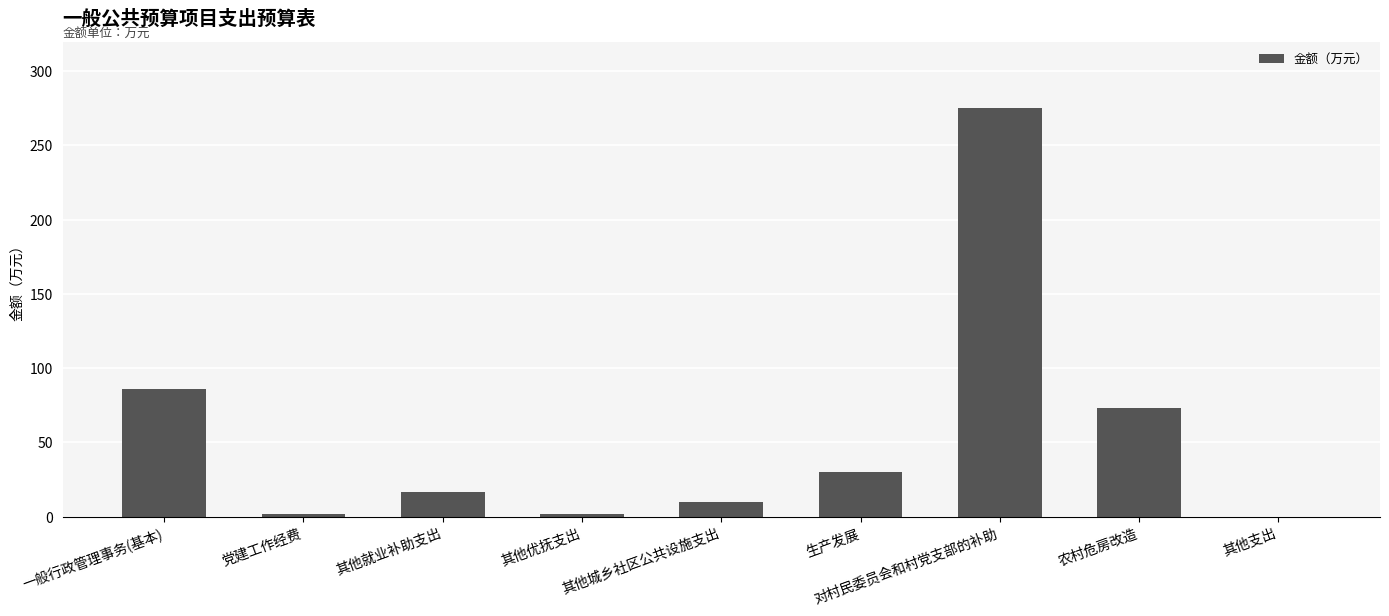

What is the ratio of the value at 对村民委员会和村党支部的补助 to the value at 其他城乡社区公共设施支出?

27.5